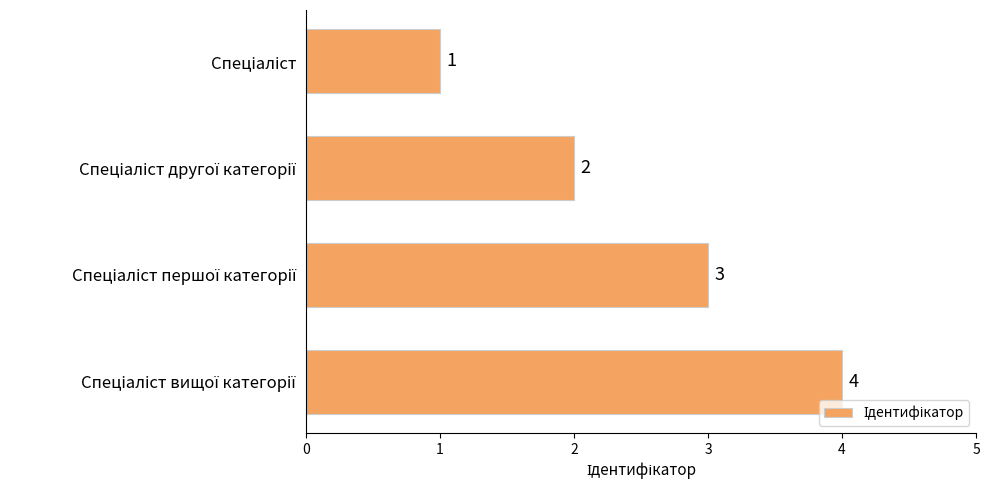

What is the maximum value shown in the chart?

4